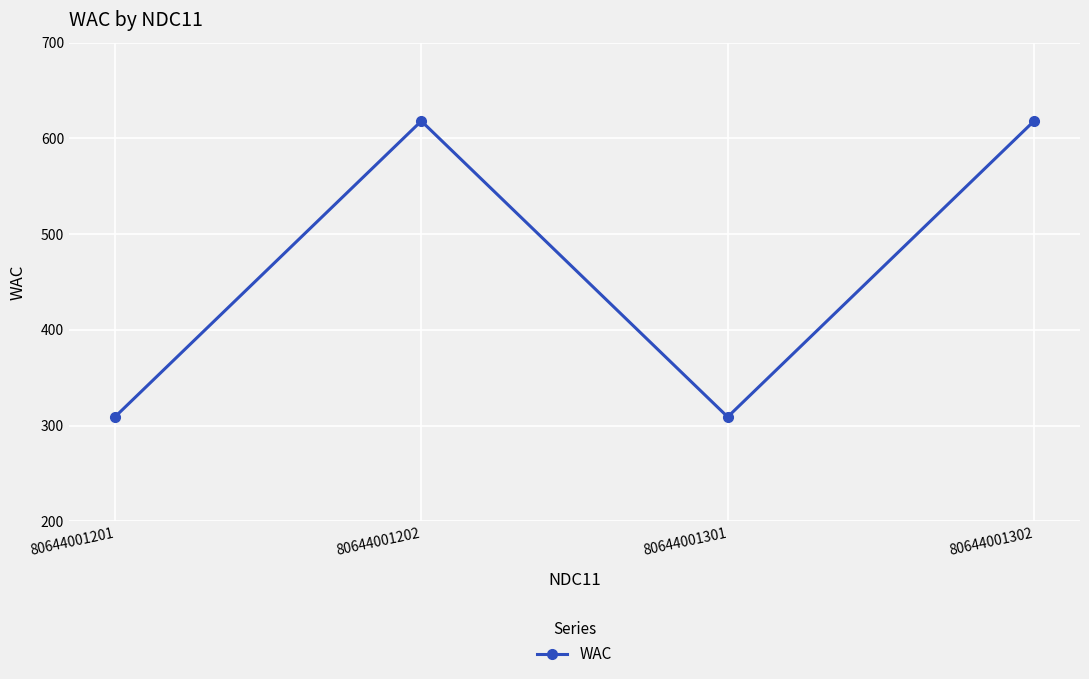

At which category does the data reach its first local peak?

80644001202